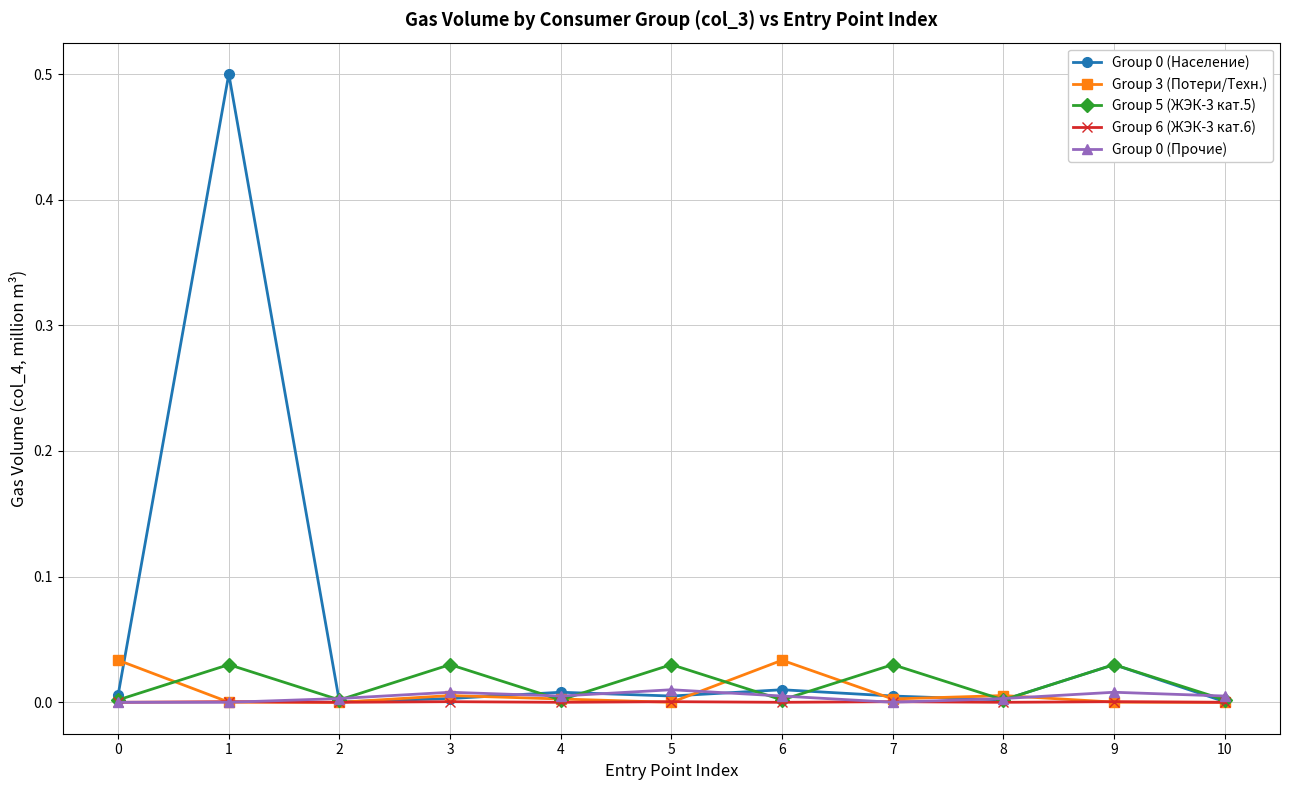

How many distinct data groups are displayed?

5